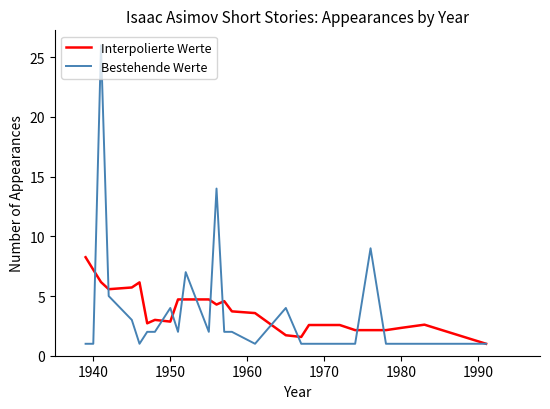

Which series has the widest spread of values?

Bestehende Werte